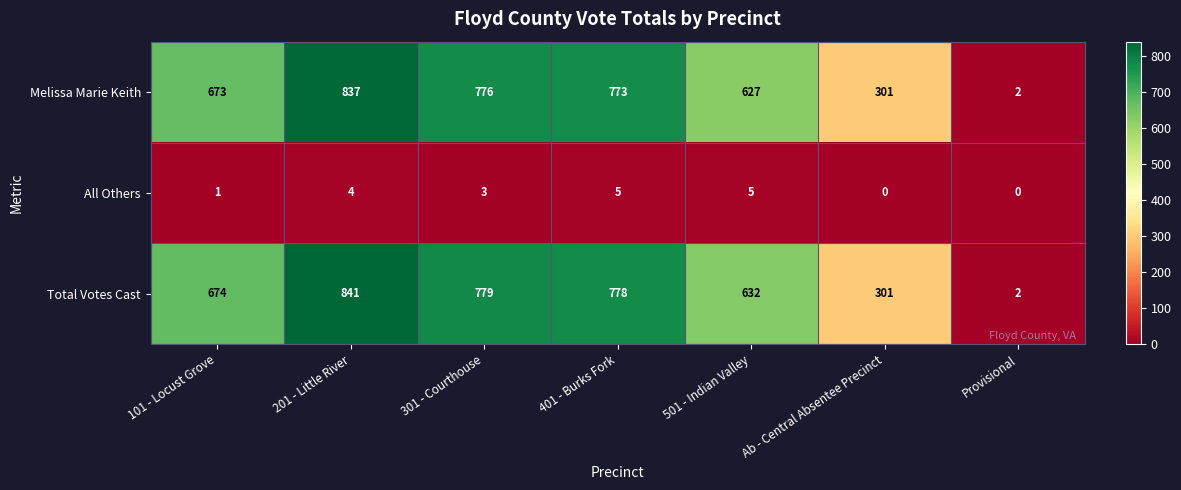

Which series has the widest spread of values?

Total Votes Cast